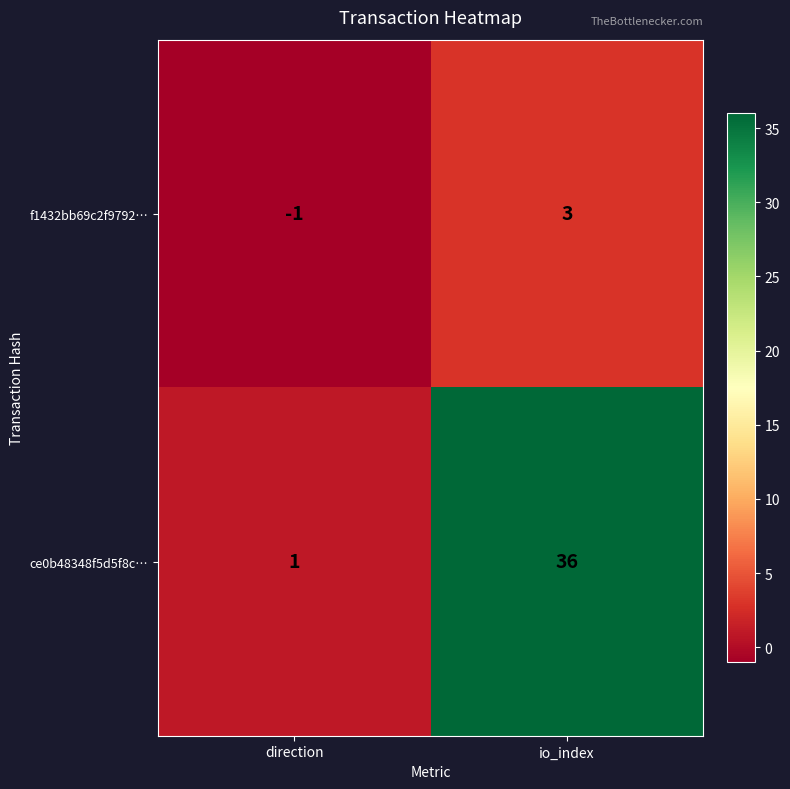

What is the maximum value shown in the chart?

36